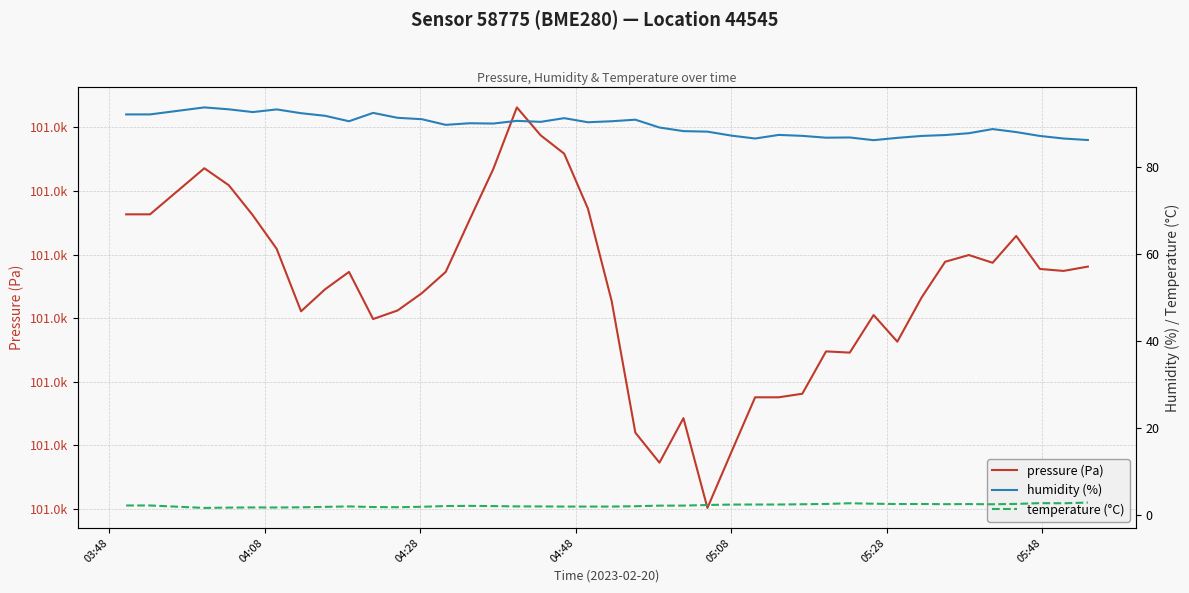

What is the difference between the maximum and minimum values in the temperature (°C) series?

1.2